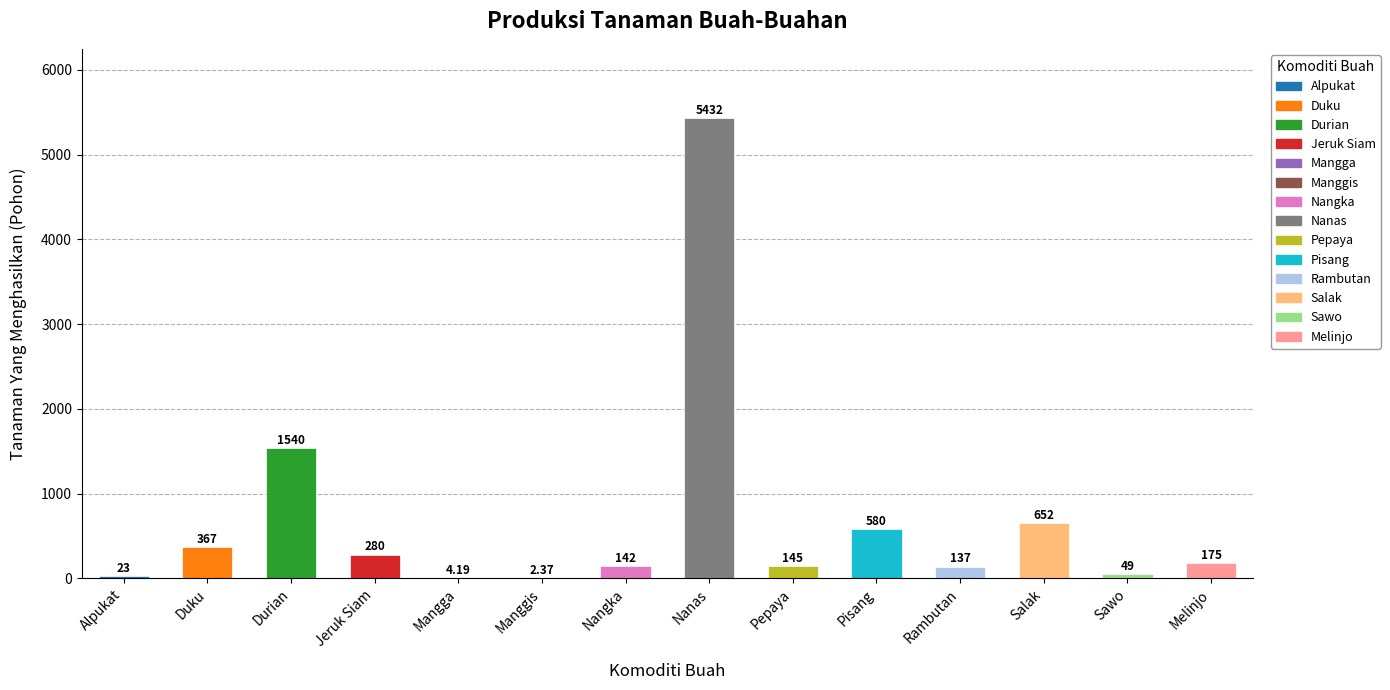

The chart shows a value of 367.0 at Duku. True or false?

True